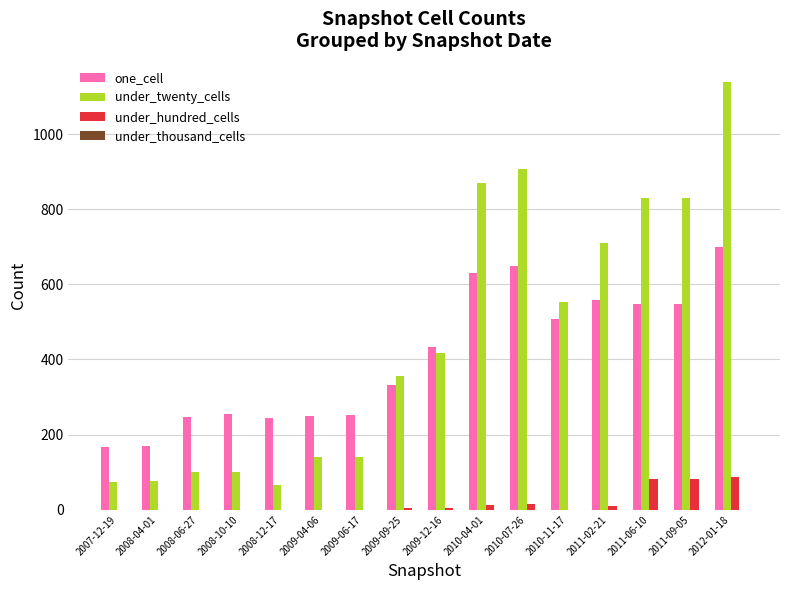

Between 2008-10-10 and 2010-11-17, which series saw the biggest shift?

under_twenty_cells